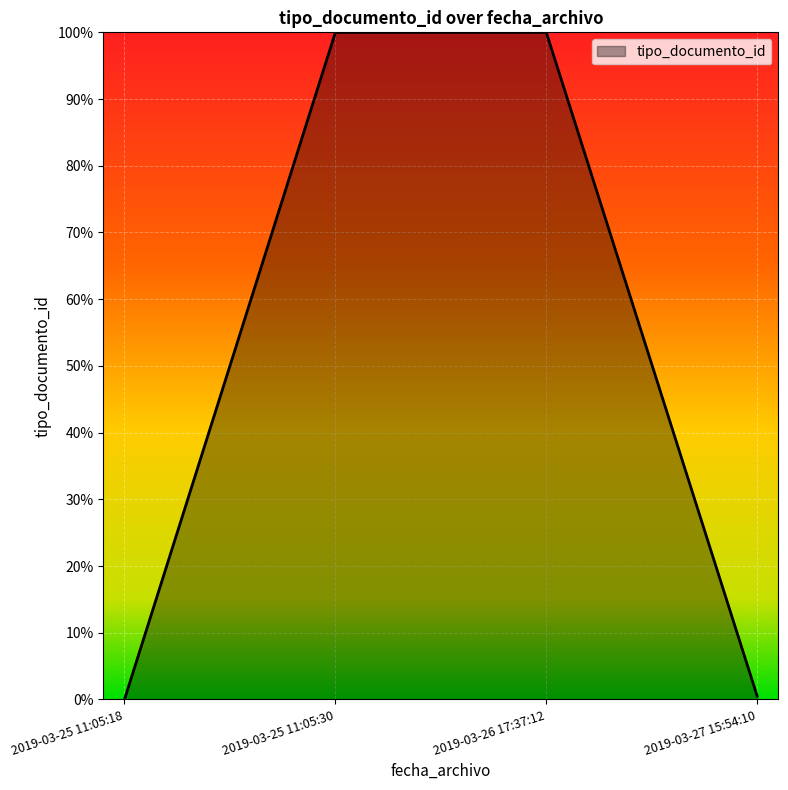

Does the chart have visible grid lines?

Yes